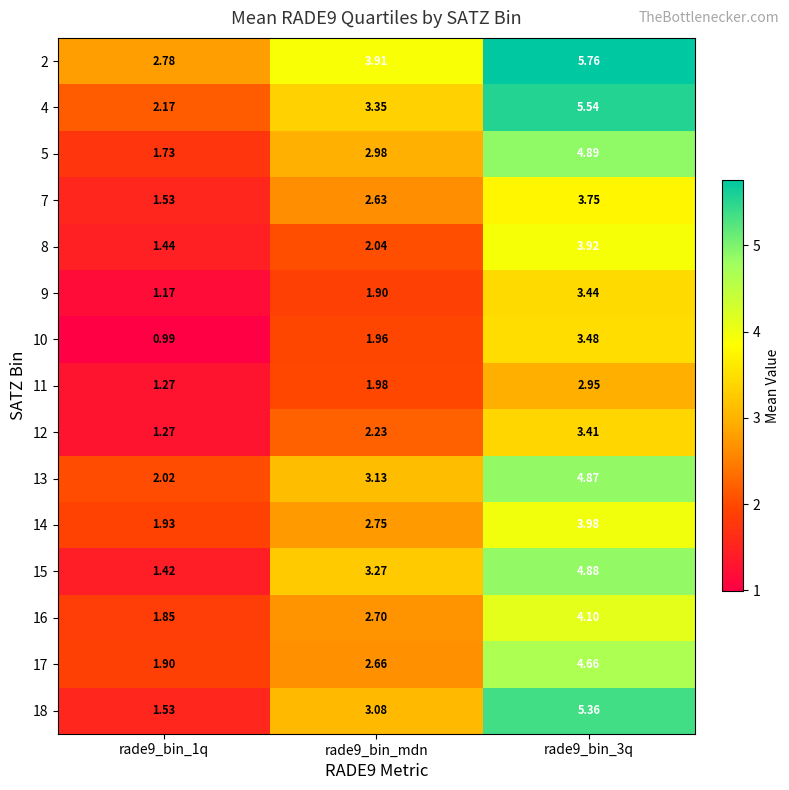

Is the value of 8 at rade9_bin_3q greater than the value of 16 at rade9_bin_3q?

No